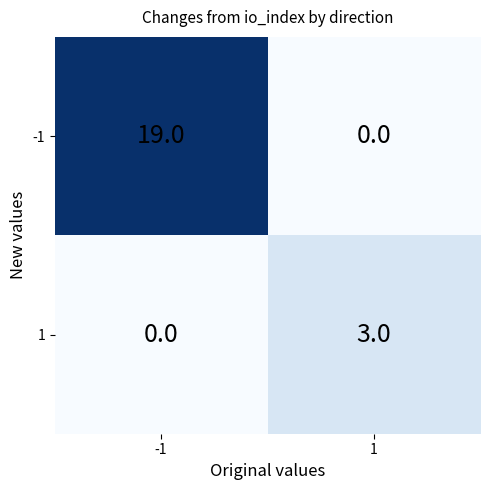

Count the number of categories in the chart.

2